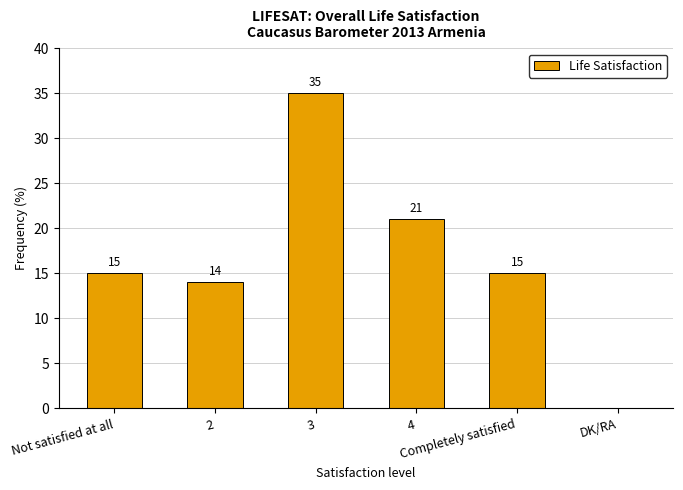

At which label is the value closest to 17?

Not satisfied at all